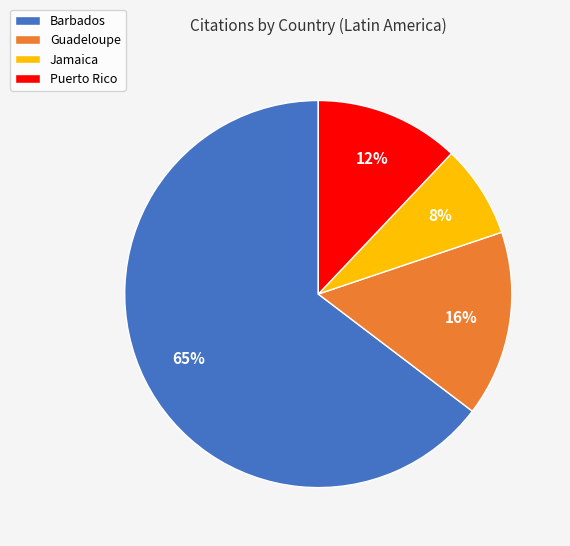

The Jamaica slice represents 8% of the pie. True or false?

True